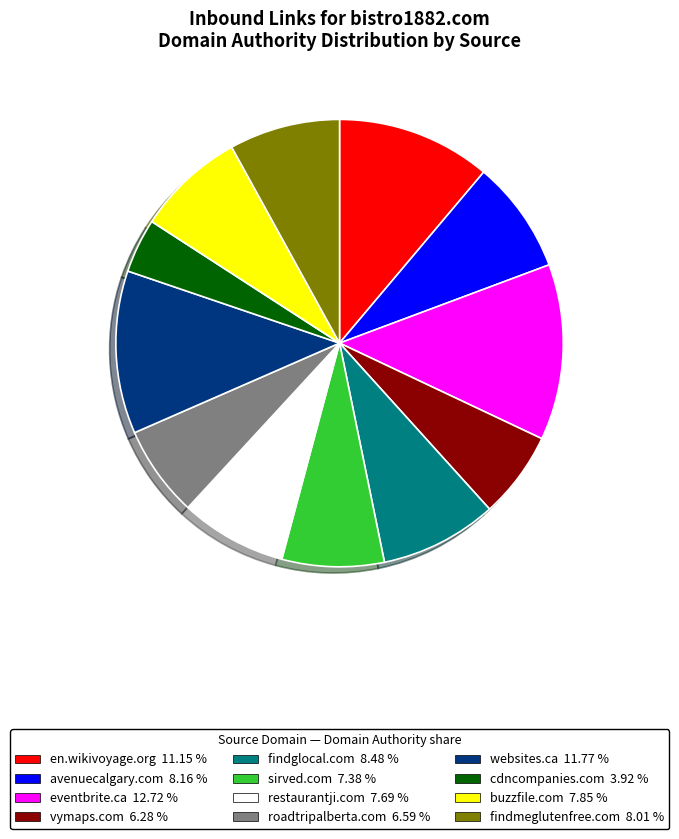

Does buzzfile.com 7.85 % account for over 50% of the chart?

No